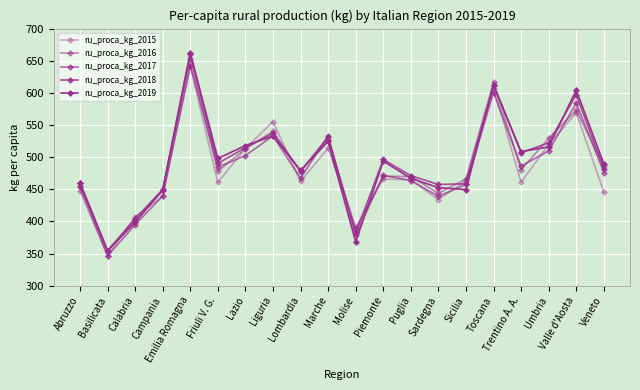

How many lines are shown in the chart?

5